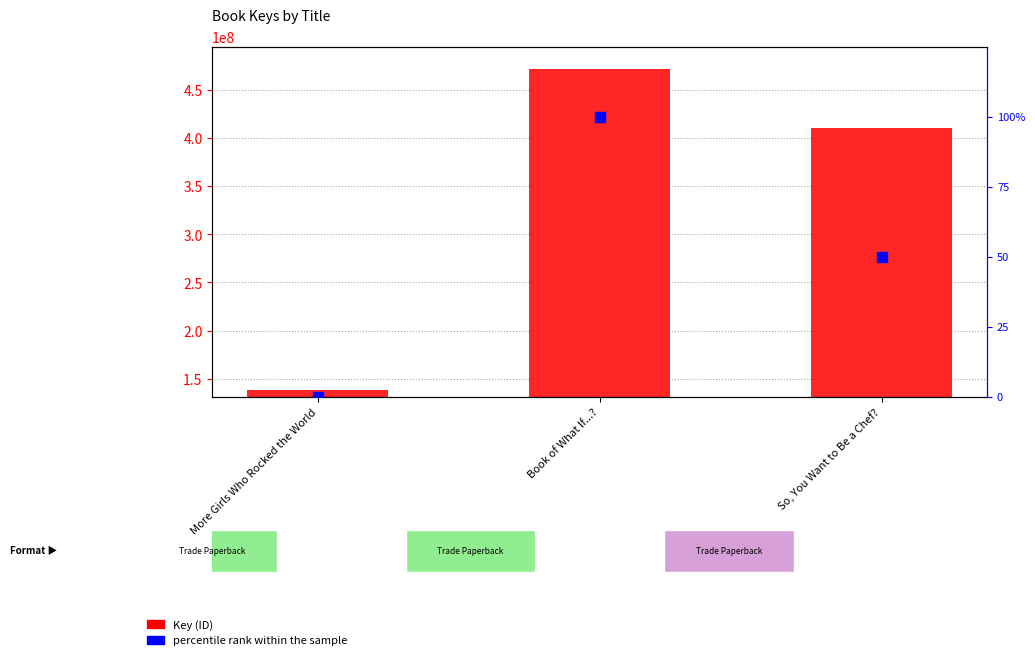

What is the total value across all series at Book of What If...??

471505154